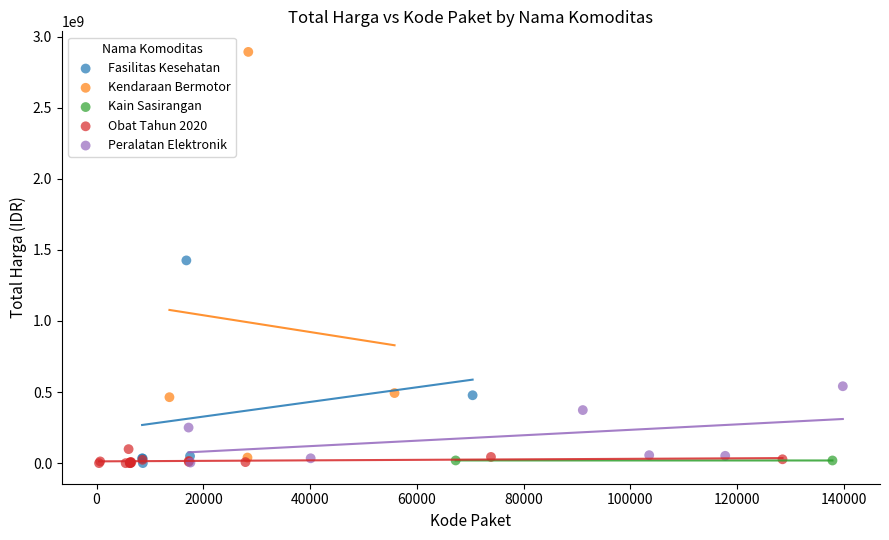

What are all the series names shown in the legend?

Fasilitas Kesehatan, Kendaraan Bermotor, Kain Sasirangan, Obat Tahun 2020, Peralatan Elektronik